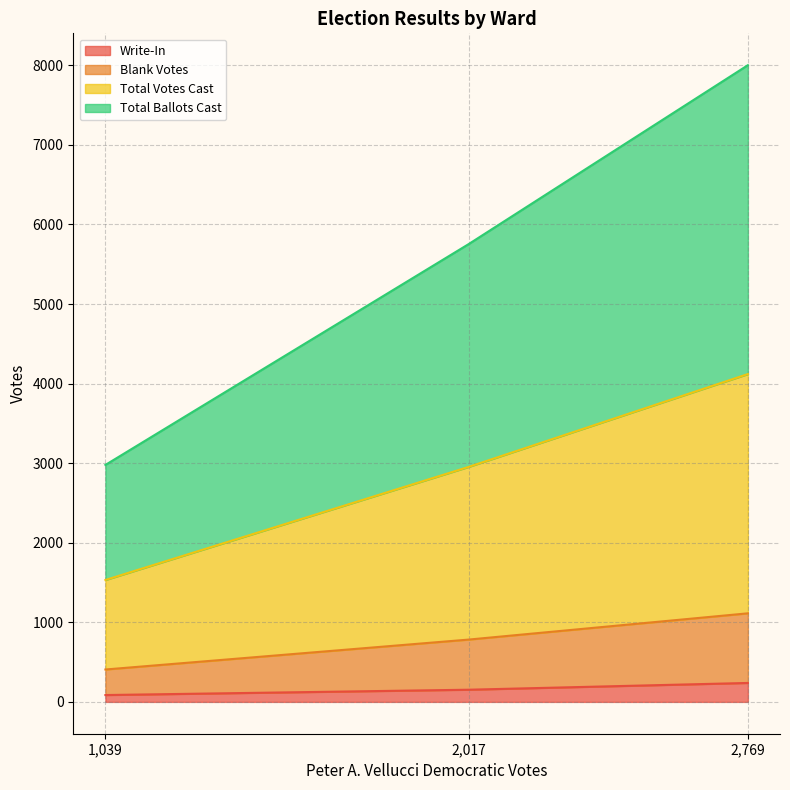

What is the maximum value for Write-In?

238